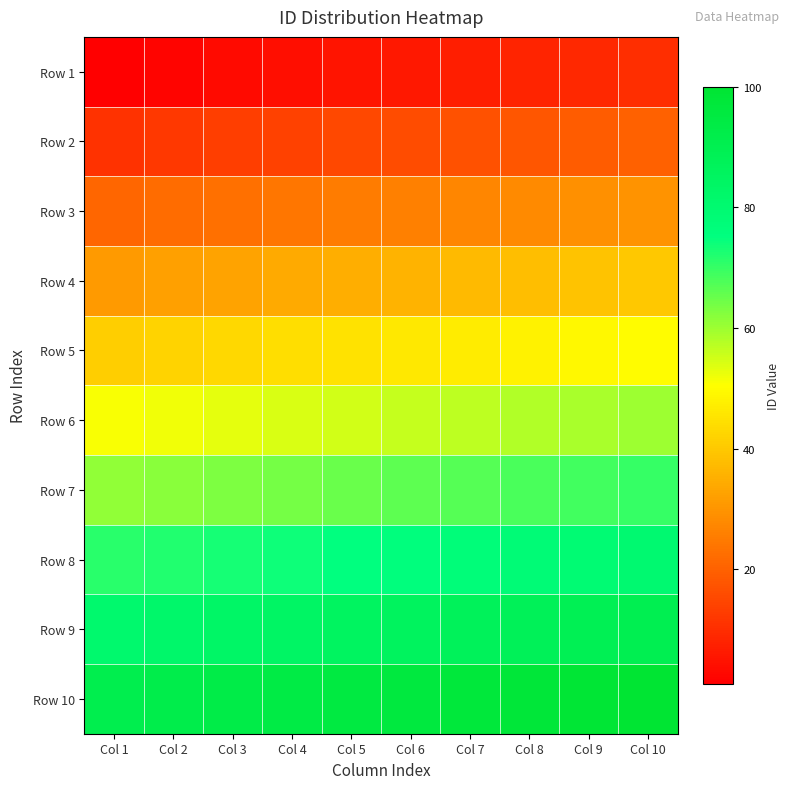

Reading left to right, transcribe all the data shown in this chart.

Row 1: Col 1=1	Col 2=2	Col 3=3	Col 4=4	Col 5=5	Col 6=6	Col 7=7	Col 8=8	Col 9=9	Col 10=10
Row 2: Col 1=11	Col 2=12	Col 3=13	Col 4=14	Col 5=15	Col 6=16	Col 7=17	Col 8=18	Col 9=19	Col 10=20
Row 3: Col 1=21	Col 2=22	Col 3=23	Col 4=24	Col 5=25	Col 6=26	Col 7=27	Col 8=28	Col 9=29	Col 10=30
Row 4: Col 1=31	Col 2=32	Col 3=33	Col 4=34	Col 5=35	Col 6=36	Col 7=37	Col 8=38	Col 9=39	Col 10=40
Row 5: Col 1=41	Col 2=42	Col 3=43	Col 4=44	Col 5=45	Col 6=46	Col 7=47	Col 8=48	Col 9=49	Col 10=50
Row 6: Col 1=51	Col 2=52	Col 3=53	Col 4=54	Col 5=55	Col 6=56	Col 7=57	Col 8=58	Col 9=59	Col 10=60
Row 7: Col 1=61	Col 2=62	Col 3=63	Col 4=64	Col 5=65	Col 6=66	Col 7=67	Col 8=68	Col 9=69	Col 10=70
Row 8: Col 1=71	Col 2=72	Col 3=73	Col 4=74	Col 5=75	Col 6=76	Col 7=77	Col 8=78	Col 9=79	Col 10=80
Row 9: Col 1=81	Col 2=82	Col 3=83	Col 4=84	Col 5=85	Col 6=86	Col 7=87	Col 8=88	Col 9=89	Col 10=90
Row 10: Col 1=91	Col 2=92	Col 3=93	Col 4=94	Col 5=95	Col 6=96	Col 7=97	Col 8=98	Col 9=99	Col 10=100